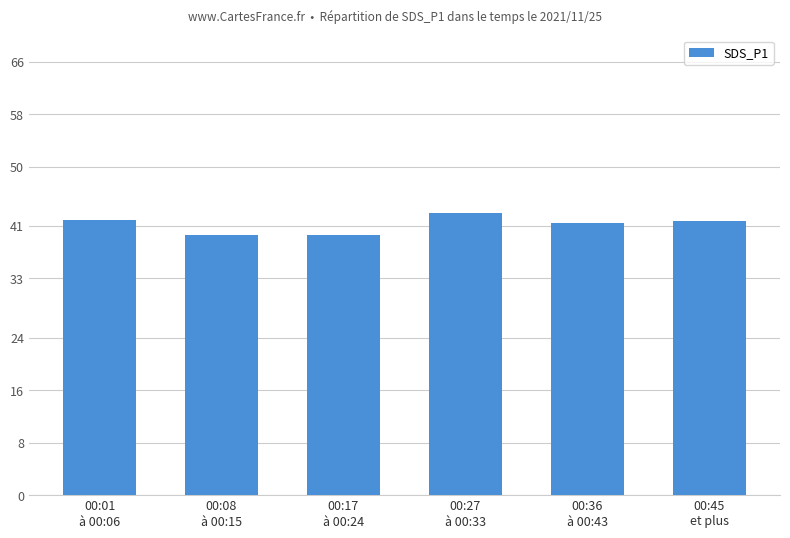

What position from the left is 00:01
à 00:06?

1